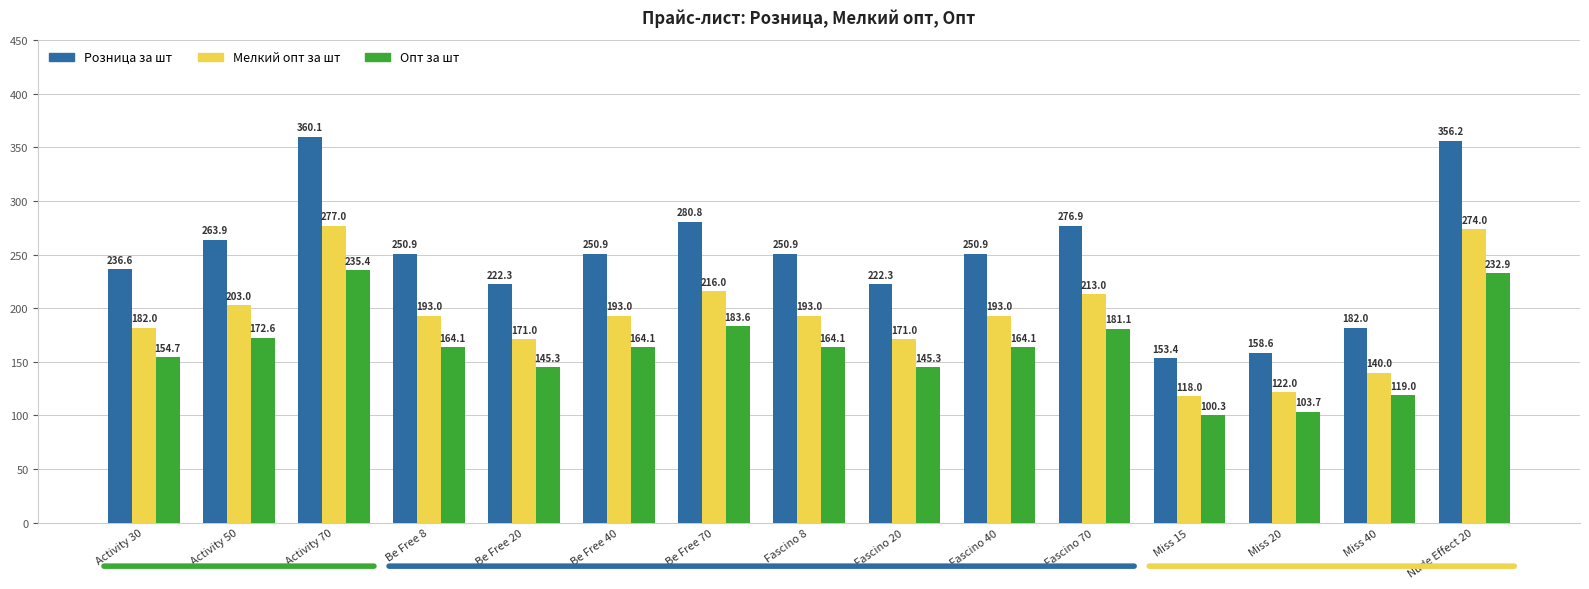

List the series in order of their overall mean, lowest first.

Опт за шт, Мелкий опт за шт, Розница за шт